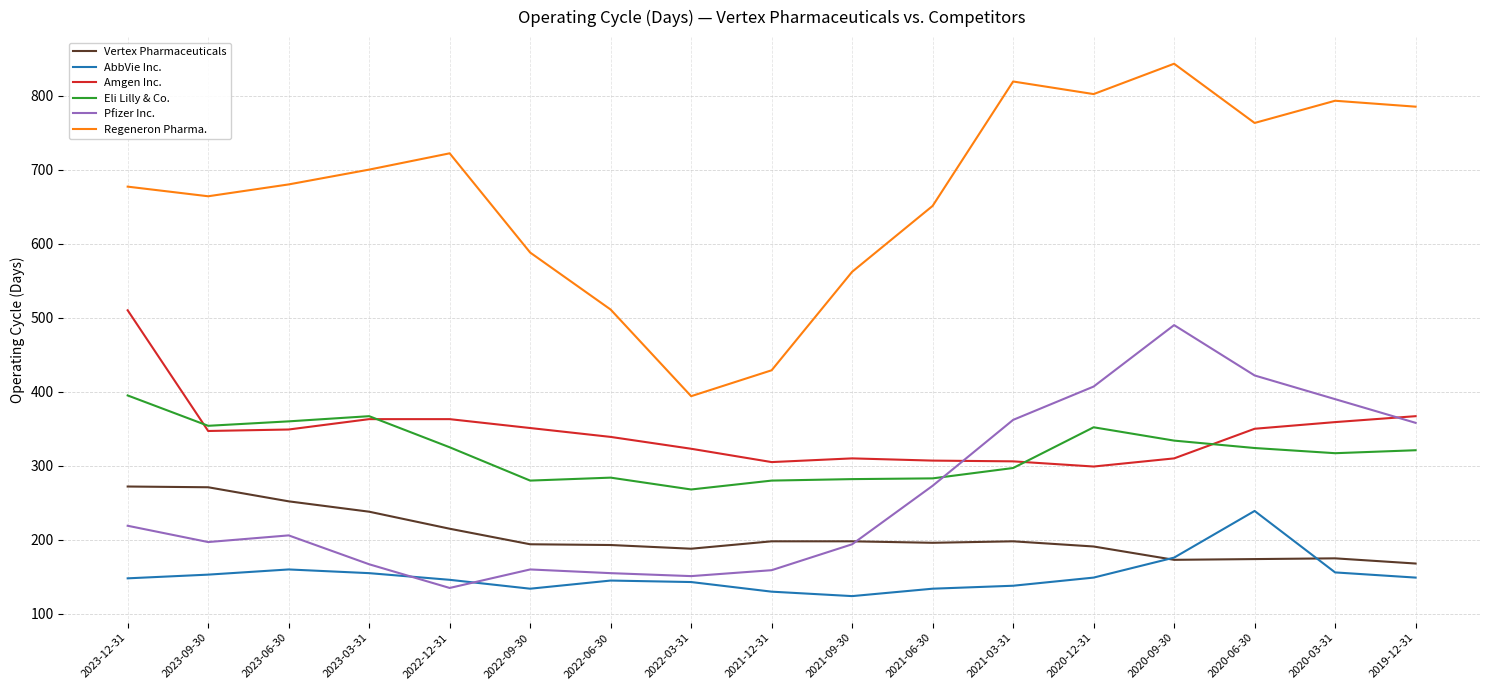

What is the total value across all series at 2023-09-30?

1986